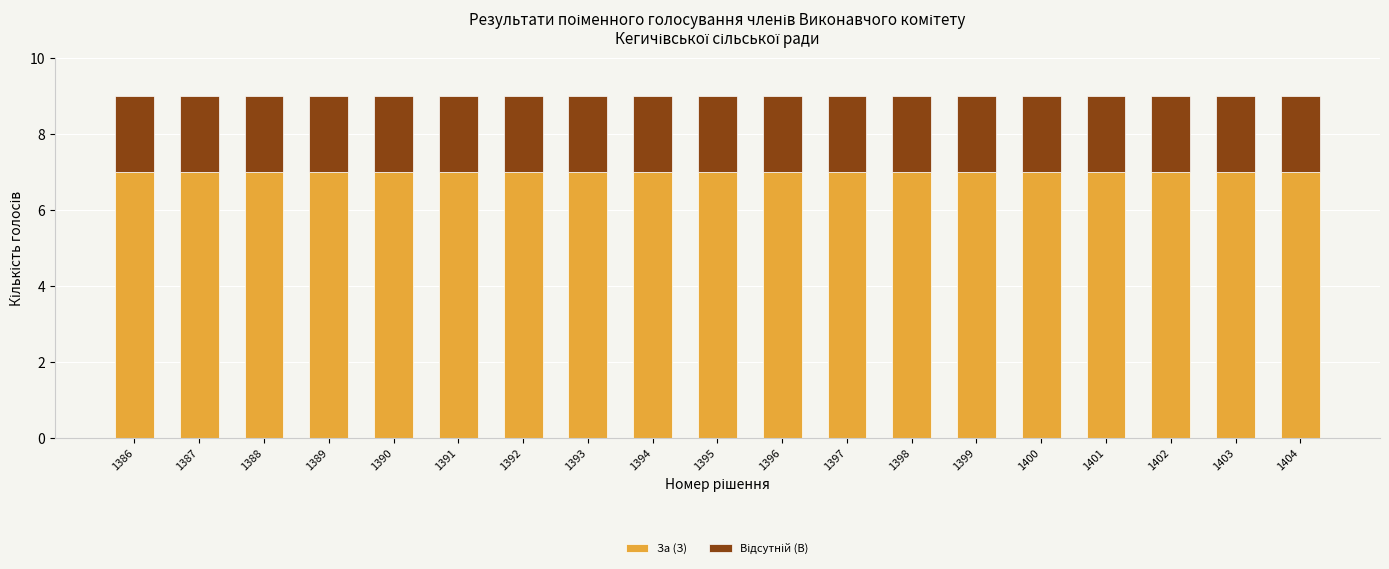

What is the minimum value for За (З)?

7